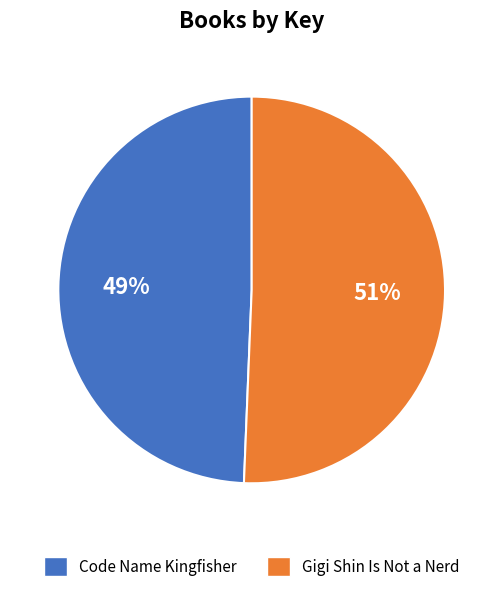

Between Gigi Shin Is Not a Nerd and Code Name Kingfisher, which is larger?

Gigi Shin Is Not a Nerd